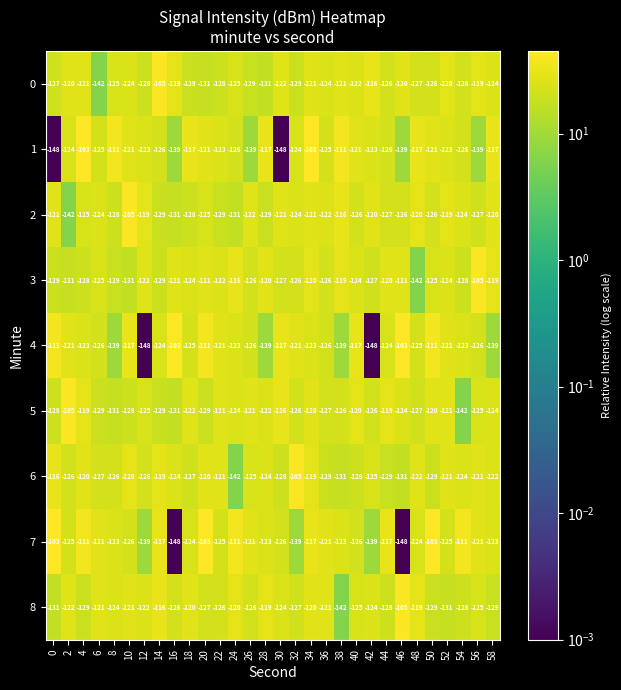

Is it true that 7 equals -183 at 24?

False